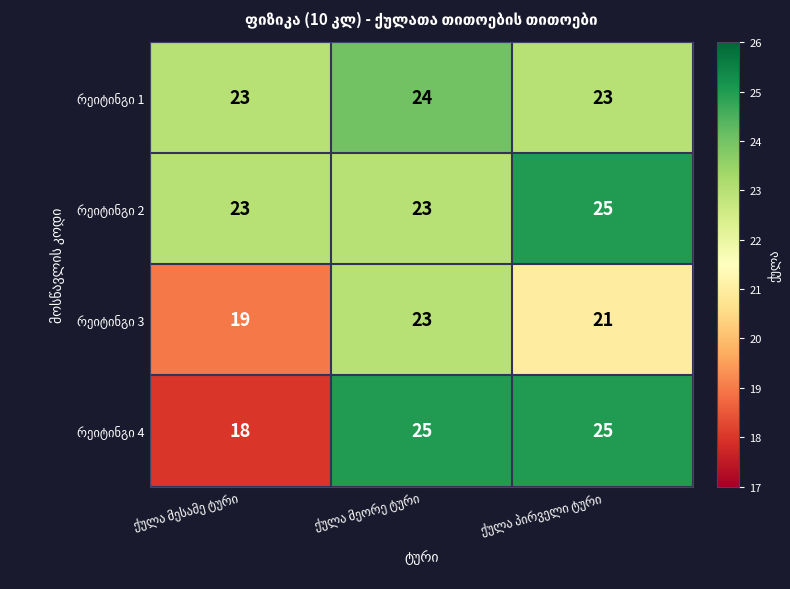

At how many categories does at least one series exceed 19?

3